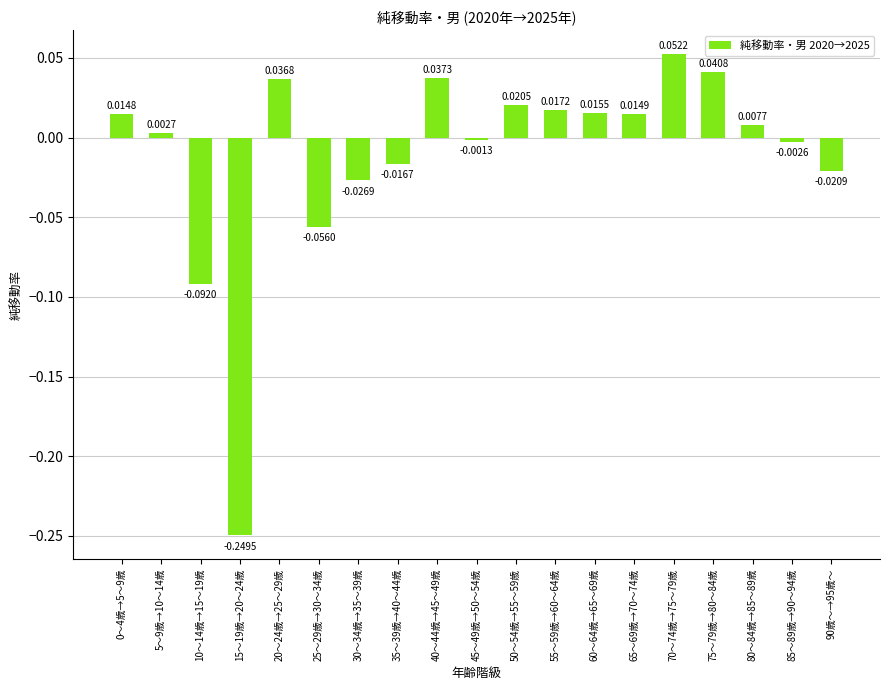

Are the bars grouped side by side (vs. stacked)?

No